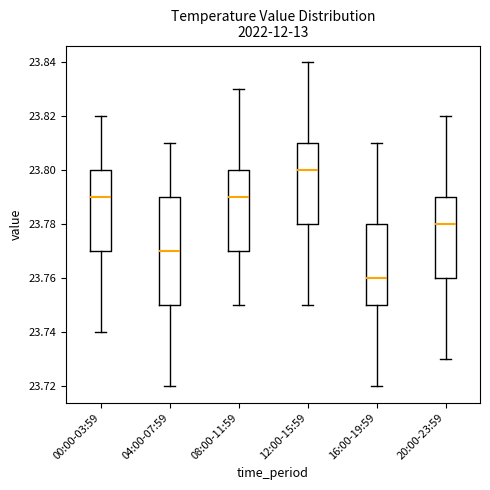

Where does the median line of the box for 12:00-15:59 sit on the y-axis? The values are not printed on the chart, so give them approximately, as read against the axis.

23.80